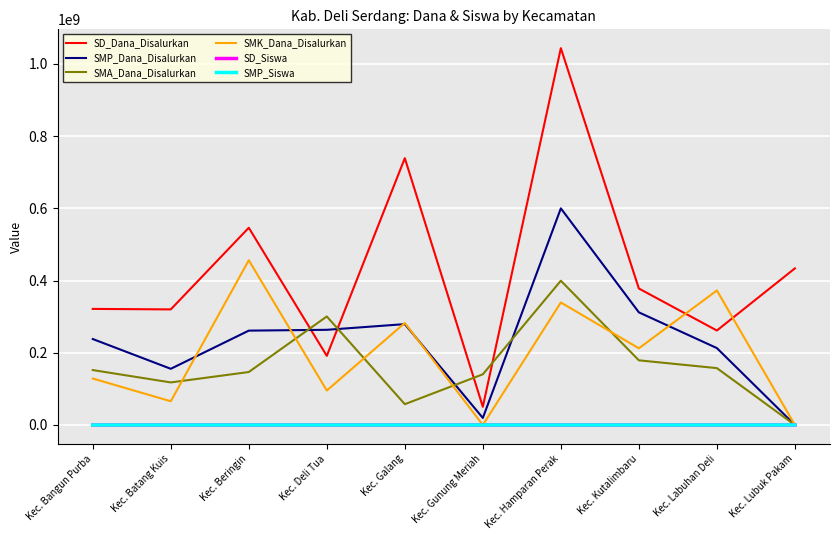

Which series changed the most between Kec. Batang Kuis and Kec. KutaIimbaru?

SMP_Dana_Disalurkan